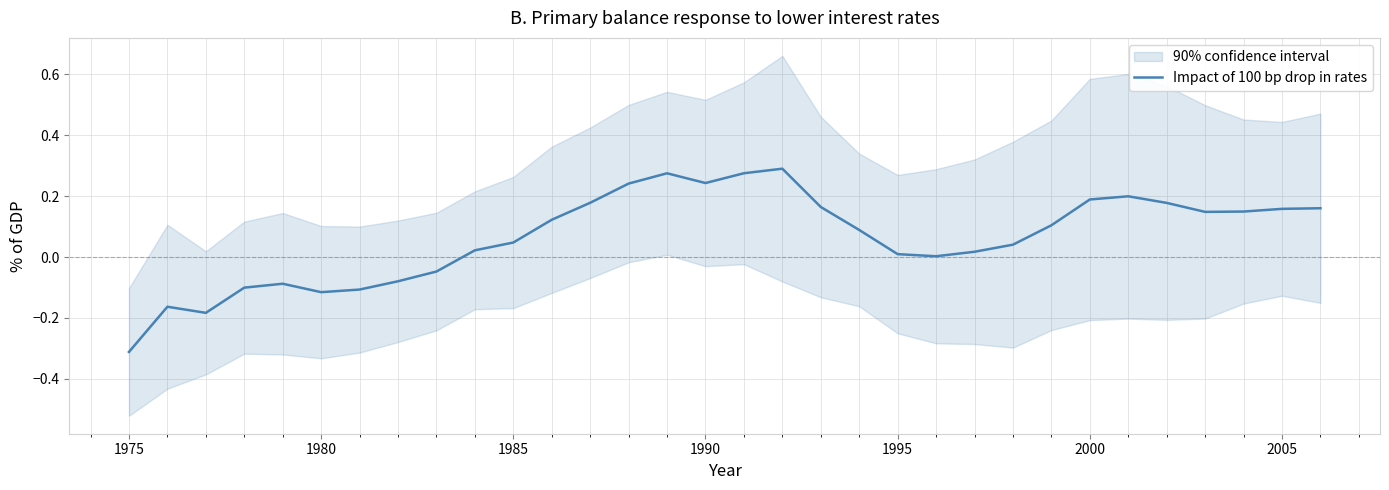

Reading left to right, list all the values displayed in this chart.

-0.3	-0.2	-0.2	-0.1	-0.1	-0.1	-0.1	-0.1	-0.0	0.0	0.0	0.1	0.2	0.2	0.3	0.2	0.3	0.3	0.2	0.1	0.0	0.0	0.0	0.0	0.1	0.2	0.2	0.2	0.1	0.1	0.2	0.2